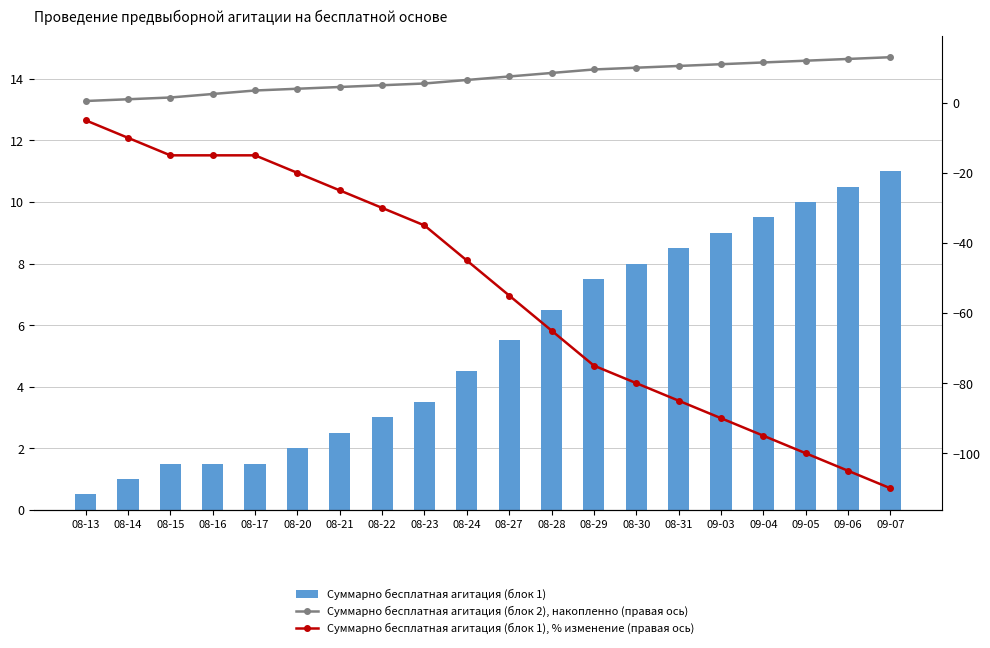

What is the difference between the Суммарно бесплатная агитация (блок 2), накопленно (правая ось) values at 08-14 and 09-06?

11.5